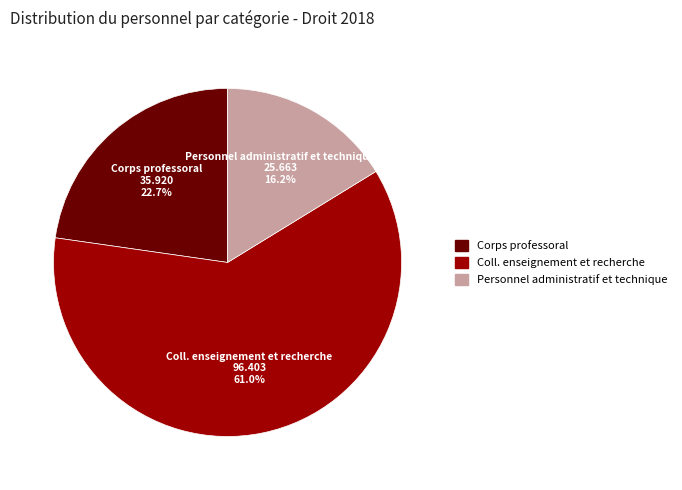

How much of the chart is everything except Personnel administratif et technique?

83.8%